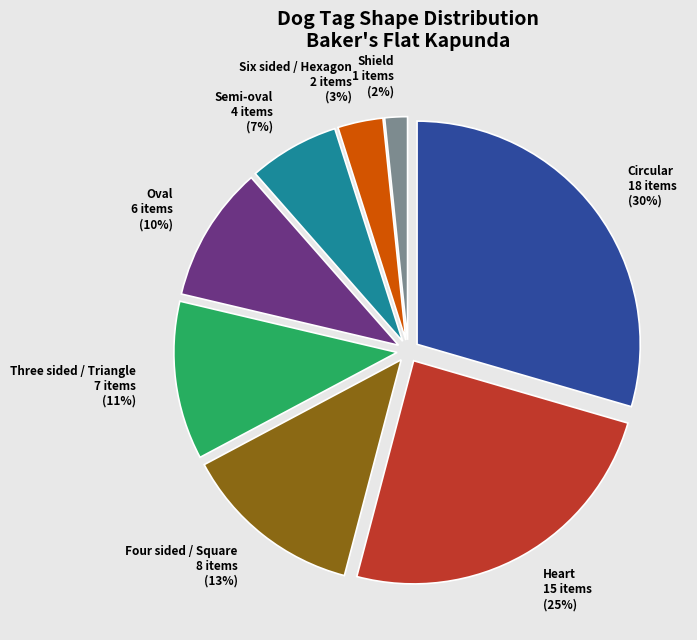

To the nearest percent, what is the combined percentage of Shield and Six sided / Hexagon?

5%